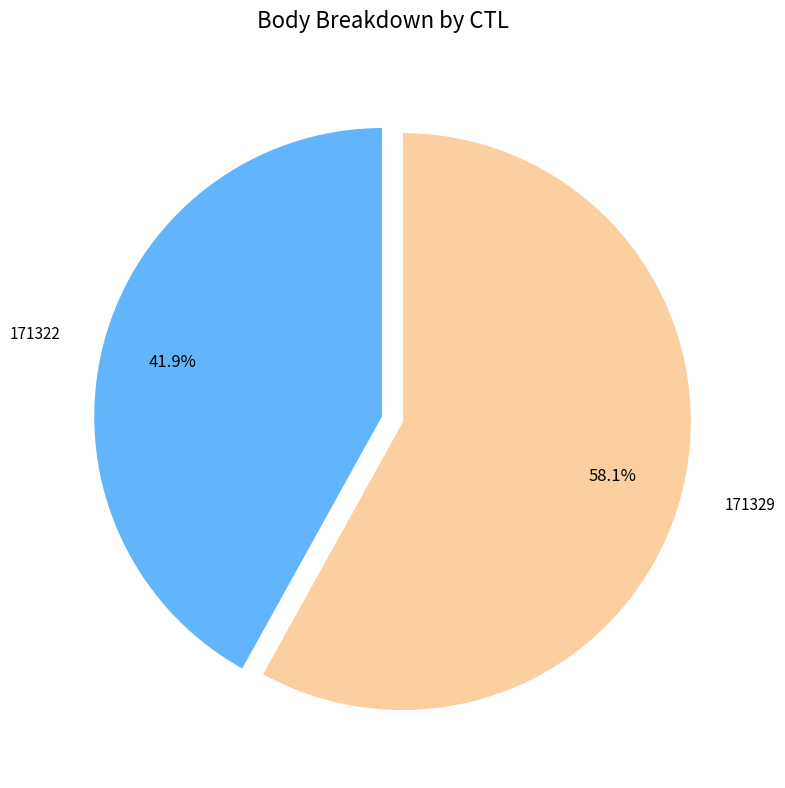

To the nearest percent, what percentage of the pie is 171329?

58%